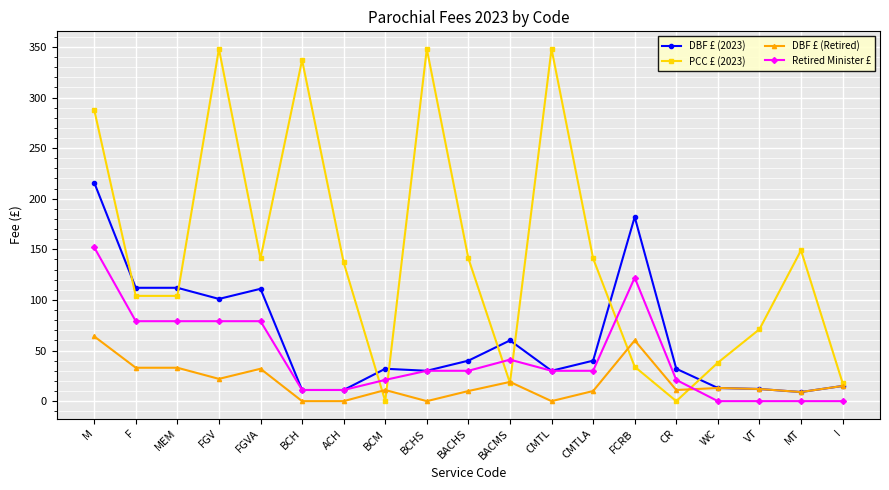

Between which two adjacent categories do Retired Minister £ and DBF £ (Retired) first intersect?

CR and WC